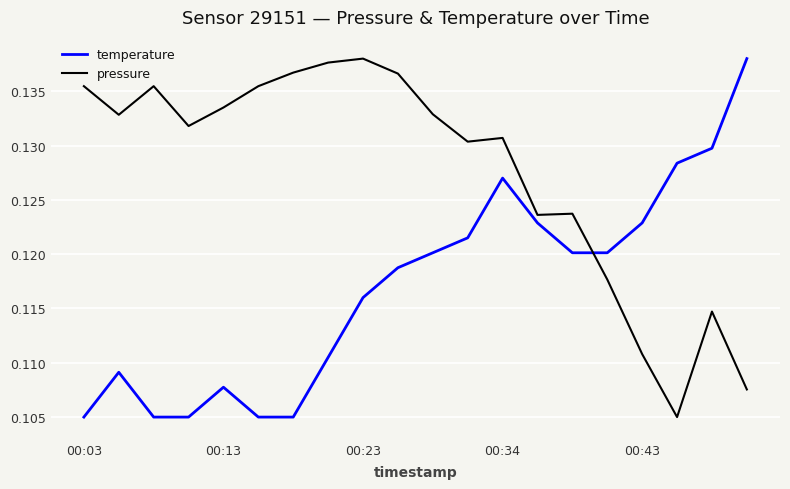

Which series has the largest total across all categories?

pressure